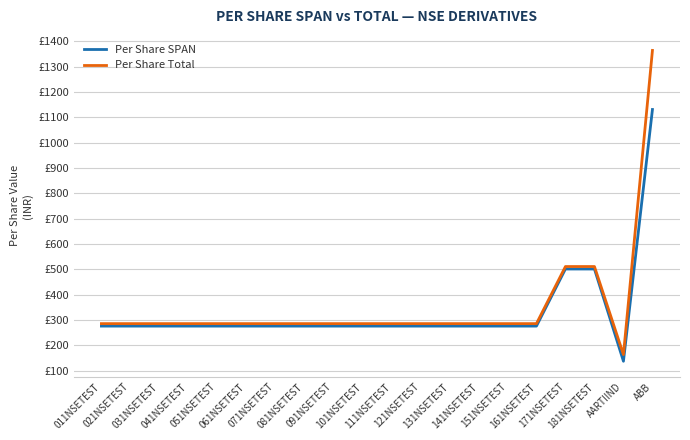

What is the smallest value displayed?

137.4